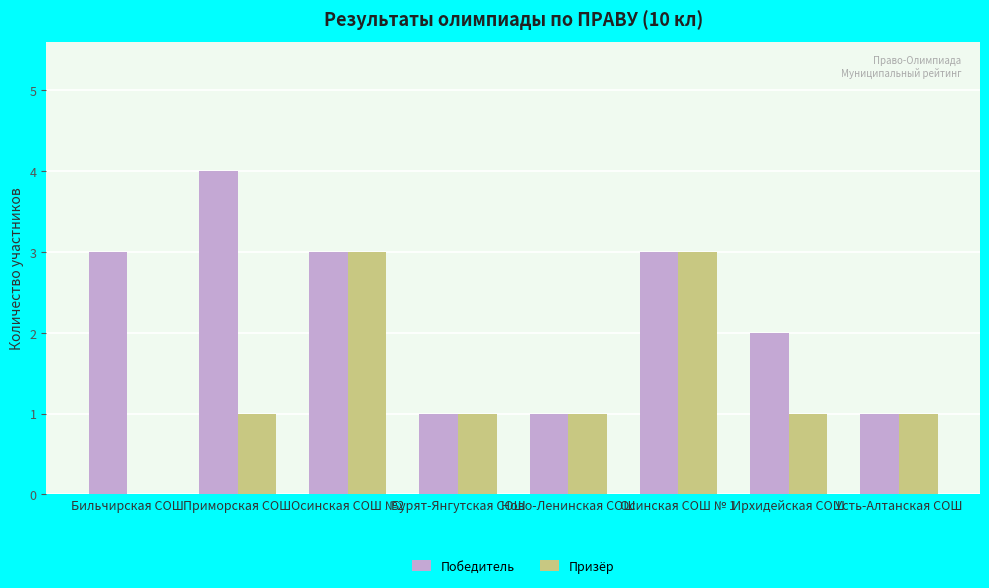

At which category does the chart reach its peak across all series?

Приморская СОШ